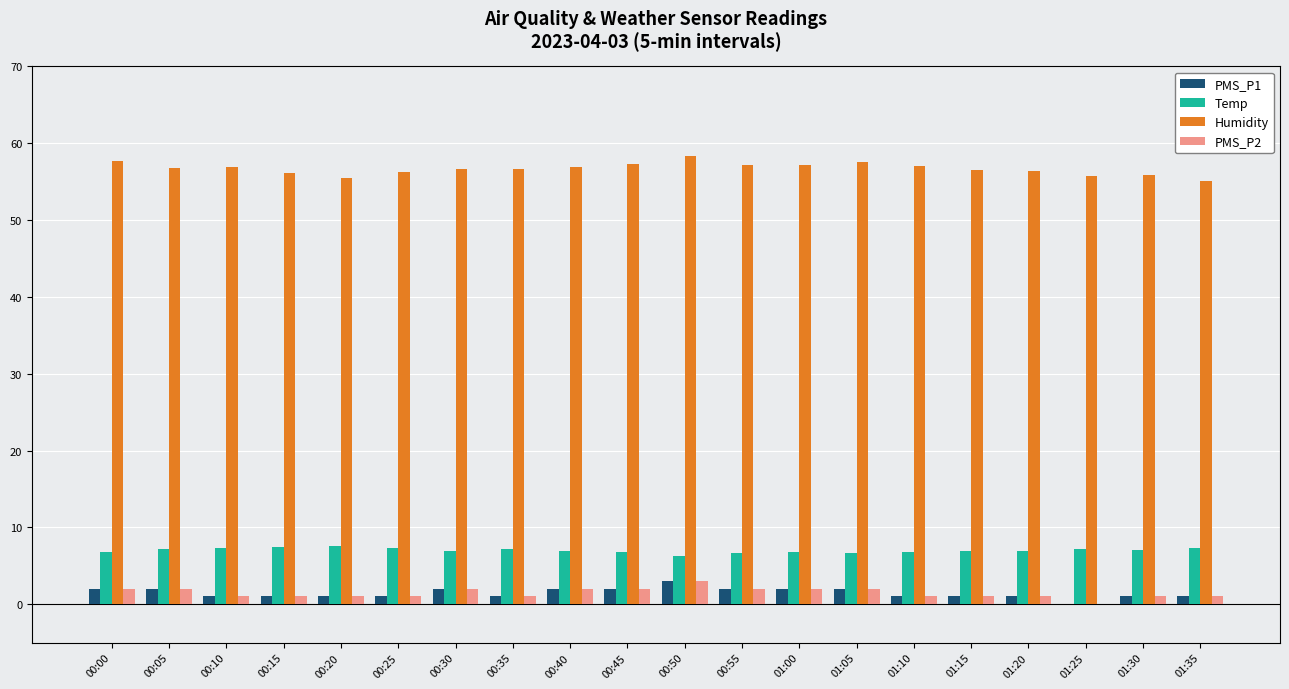

Read the PMS_P1 value at 01:20.

1.0